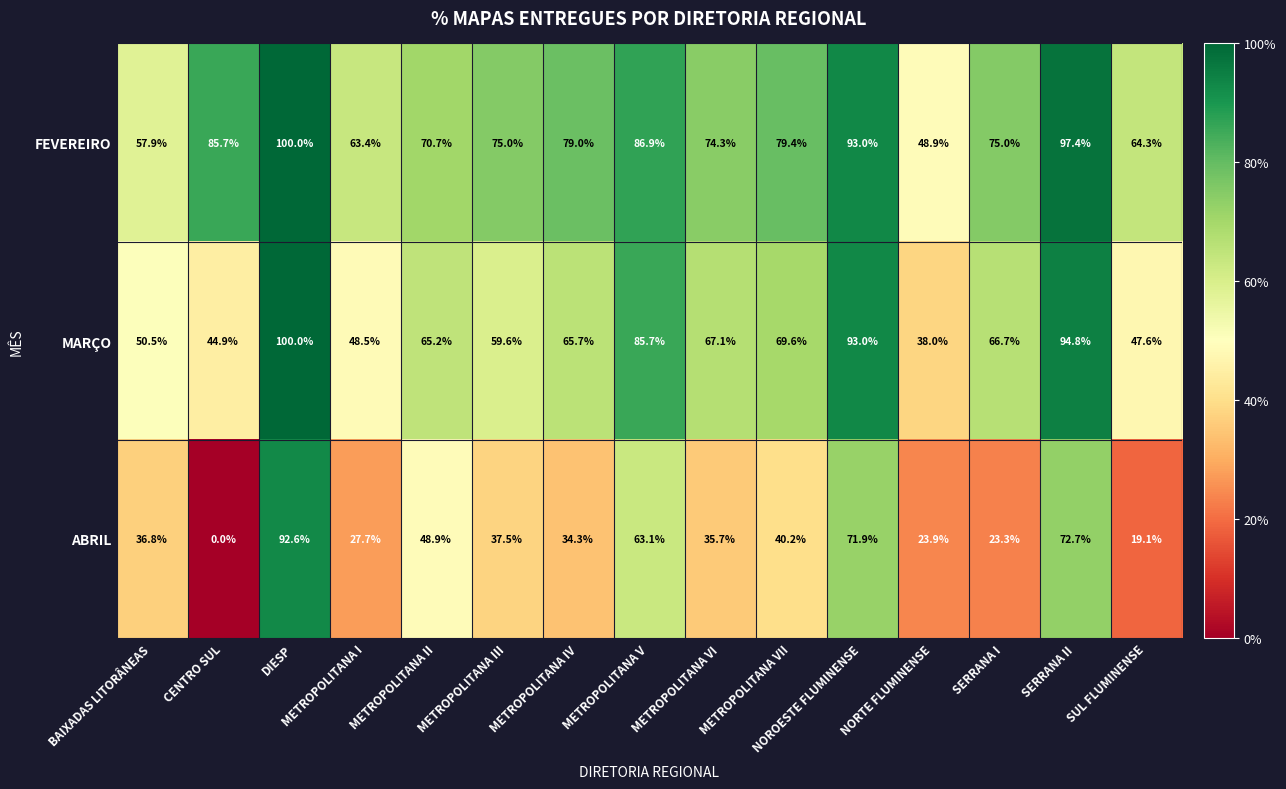

What is the greatest value displayed?

100.0